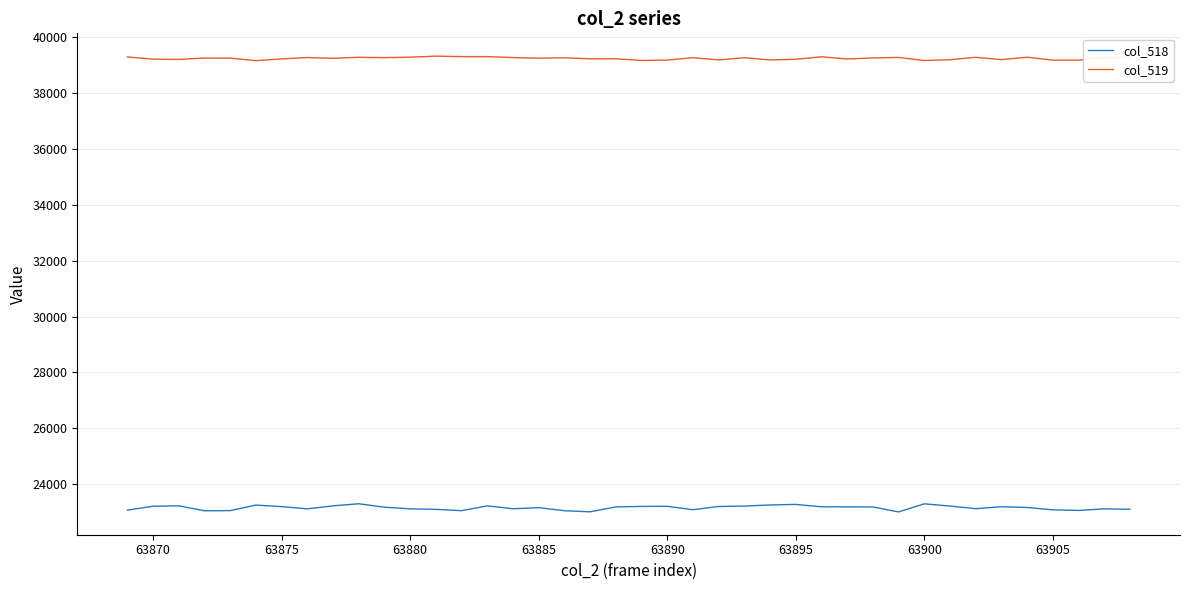

What are all the series names shown in the legend?

col_518, col_519